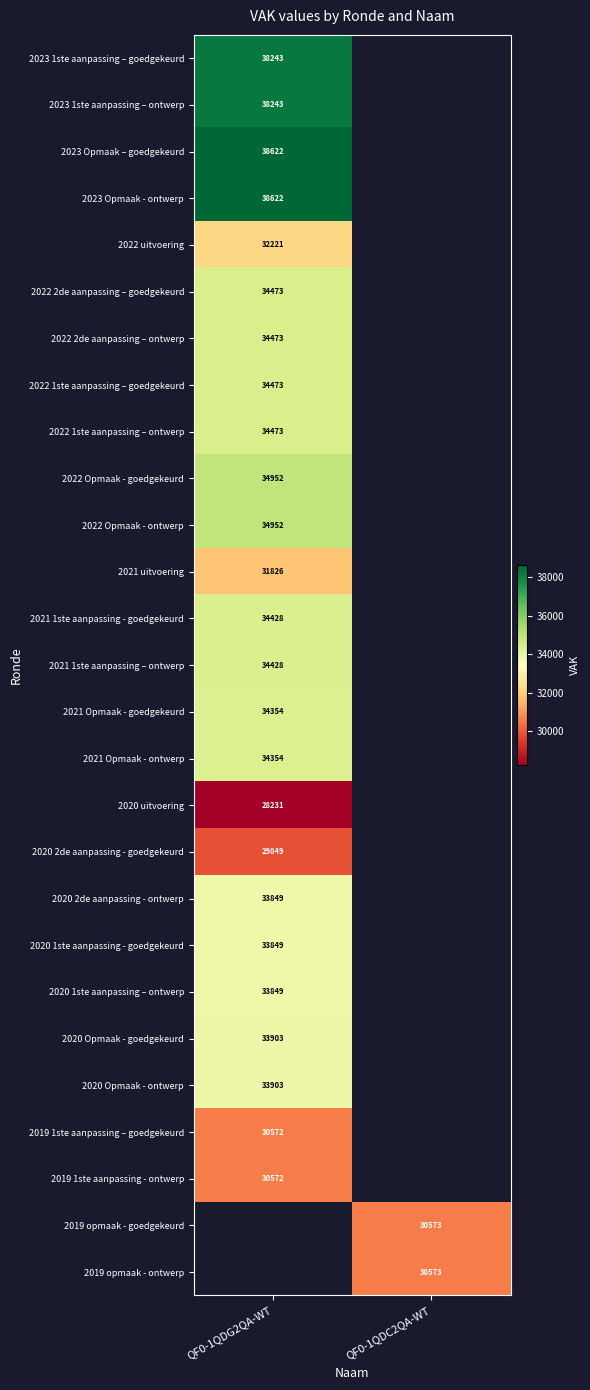

Is the value of 2019 1ste aanpassing - ontwerp at QF0-1QDG2QA-WT greater than the value of 2020 Opmaak - ontwerp at QF0-1QDG2QA-WT?

No